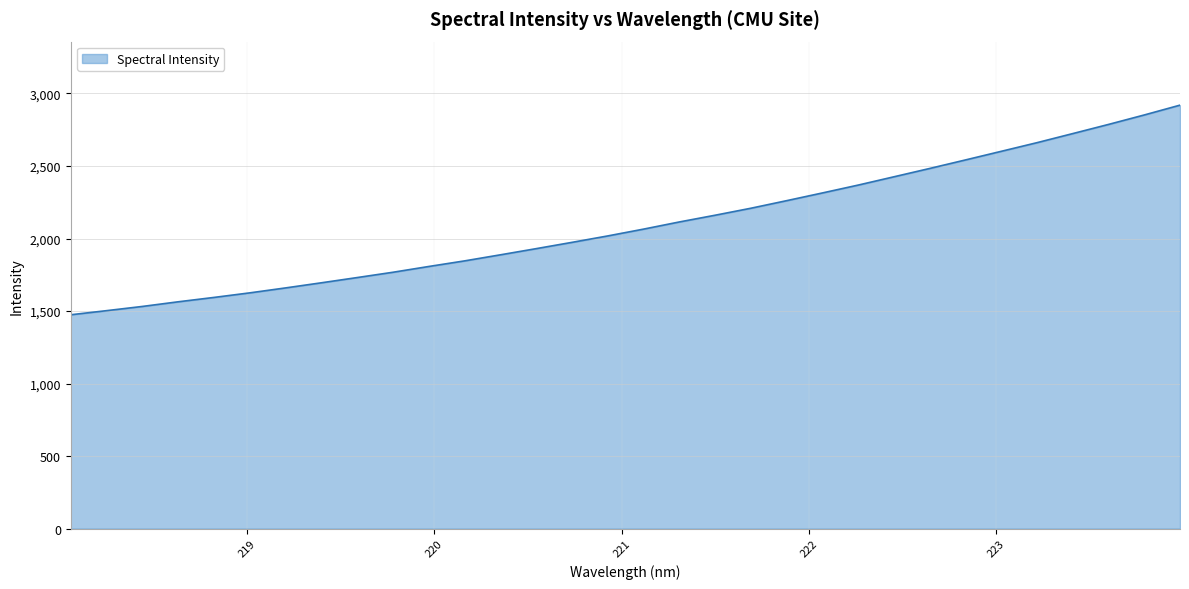

What is the greatest value displayed?

2919.7